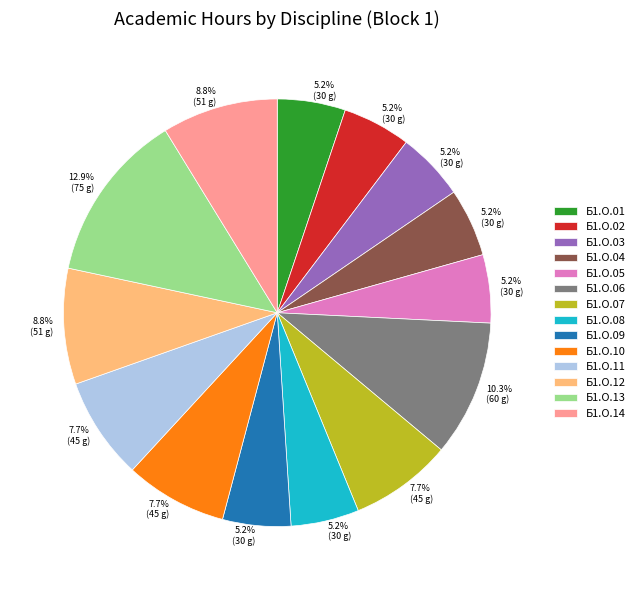

What percentage is the Б1.О.02 slice, to the nearest percent?

5%